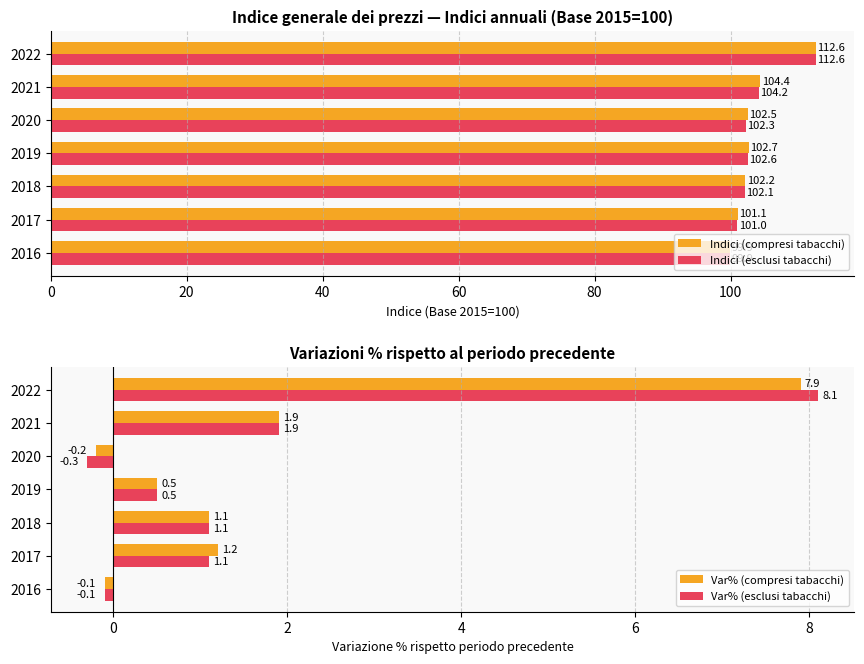

The value of Indici (esclusi tabacchi) at 2019 is 102.6. True or false?

True